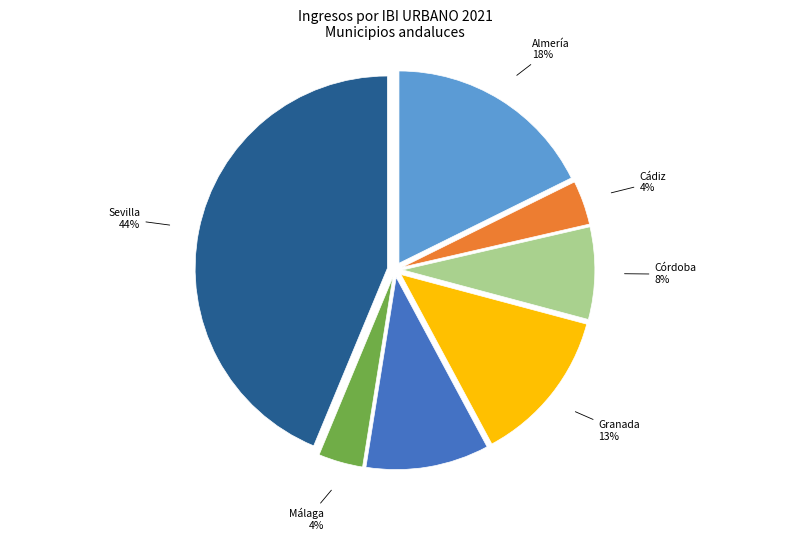

Is there any slice that represents more than half of the pie?

No